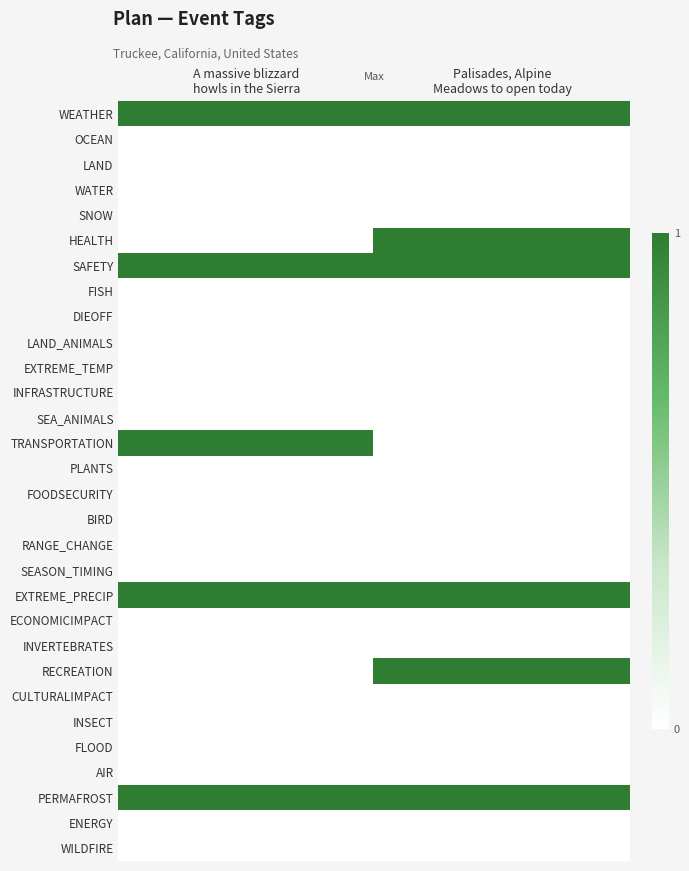

Reading left to right, transcribe all the data shown in this chart.

WEATHER: A massive blizzard
howls in the Sierra=1	Palisades, Alpine
Meadows to open today=1
OCEAN: A massive blizzard
howls in the Sierra=0	Palisades, Alpine
Meadows to open today=0
LAND: A massive blizzard
howls in the Sierra=0	Palisades, Alpine
Meadows to open today=0
WATER: A massive blizzard
howls in the Sierra=0	Palisades, Alpine
Meadows to open today=0
SNOW: A massive blizzard
howls in the Sierra=0	Palisades, Alpine
Meadows to open today=0
HEALTH: A massive blizzard
howls in the Sierra=0	Palisades, Alpine
Meadows to open today=1
SAFETY: A massive blizzard
howls in the Sierra=1	Palisades, Alpine
Meadows to open today=1
FISH: A massive blizzard
howls in the Sierra=0	Palisades, Alpine
Meadows to open today=0
DIEOFF: A massive blizzard
howls in the Sierra=0	Palisades, Alpine
Meadows to open today=0
LAND_ANIMALS: A massive blizzard
howls in the Sierra=0	Palisades, Alpine
Meadows to open today=0
EXTREME_TEMP: A massive blizzard
howls in the Sierra=0	Palisades, Alpine
Meadows to open today=0
INFRASTRUCTURE: A massive blizzard
howls in the Sierra=0	Palisades, Alpine
Meadows to open today=0
SEA_ANIMALS: A massive blizzard
howls in the Sierra=0	Palisades, Alpine
Meadows to open today=0
TRANSPORTATION: A massive blizzard
howls in the Sierra=1	Palisades, Alpine
Meadows to open today=0
PLANTS: A massive blizzard
howls in the Sierra=0	Palisades, Alpine
Meadows to open today=0
FOODSECURITY: A massive blizzard
howls in the Sierra=0	Palisades, Alpine
Meadows to open today=0
BIRD: A massive blizzard
howls in the Sierra=0	Palisades, Alpine
Meadows to open today=0
RANGE_CHANGE: A massive blizzard
howls in the Sierra=0	Palisades, Alpine
Meadows to open today=0
SEASON_TIMING: A massive blizzard
howls in the Sierra=0	Palisades, Alpine
Meadows to open today=0
EXTREME_PRECIP: A massive blizzard
howls in the Sierra=1	Palisades, Alpine
Meadows to open today=1
ECONOMICIMPACT: A massive blizzard
howls in the Sierra=0	Palisades, Alpine
Meadows to open today=0
INVERTEBRATES: A massive blizzard
howls in the Sierra=0	Palisades, Alpine
Meadows to open today=0
RECREATION: A massive blizzard
howls in the Sierra=0	Palisades, Alpine
Meadows to open today=1
CULTURALIMPACT: A massive blizzard
howls in the Sierra=0	Palisades, Alpine
Meadows to open today=0
INSECT: A massive blizzard
howls in the Sierra=0	Palisades, Alpine
Meadows to open today=0
FLOOD: A massive blizzard
howls in the Sierra=0	Palisades, Alpine
Meadows to open today=0
AIR: A massive blizzard
howls in the Sierra=0	Palisades, Alpine
Meadows to open today=0
PERMAFROST: A massive blizzard
howls in the Sierra=1	Palisades, Alpine
Meadows to open today=1
ENERGY: A massive blizzard
howls in the Sierra=0	Palisades, Alpine
Meadows to open today=0
WILDFIRE: A massive blizzard
howls in the Sierra=0	Palisades, Alpine
Meadows to open today=0